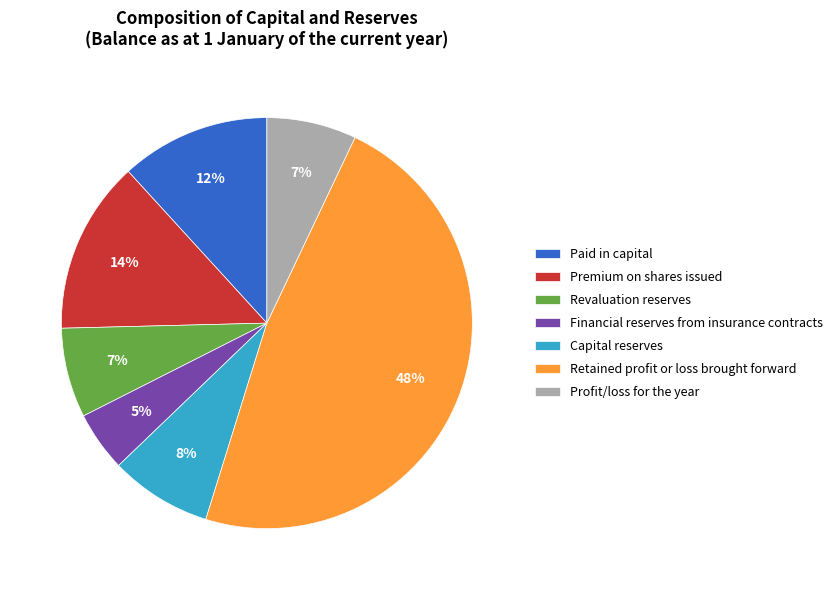

How many slices are in this pie chart?

7